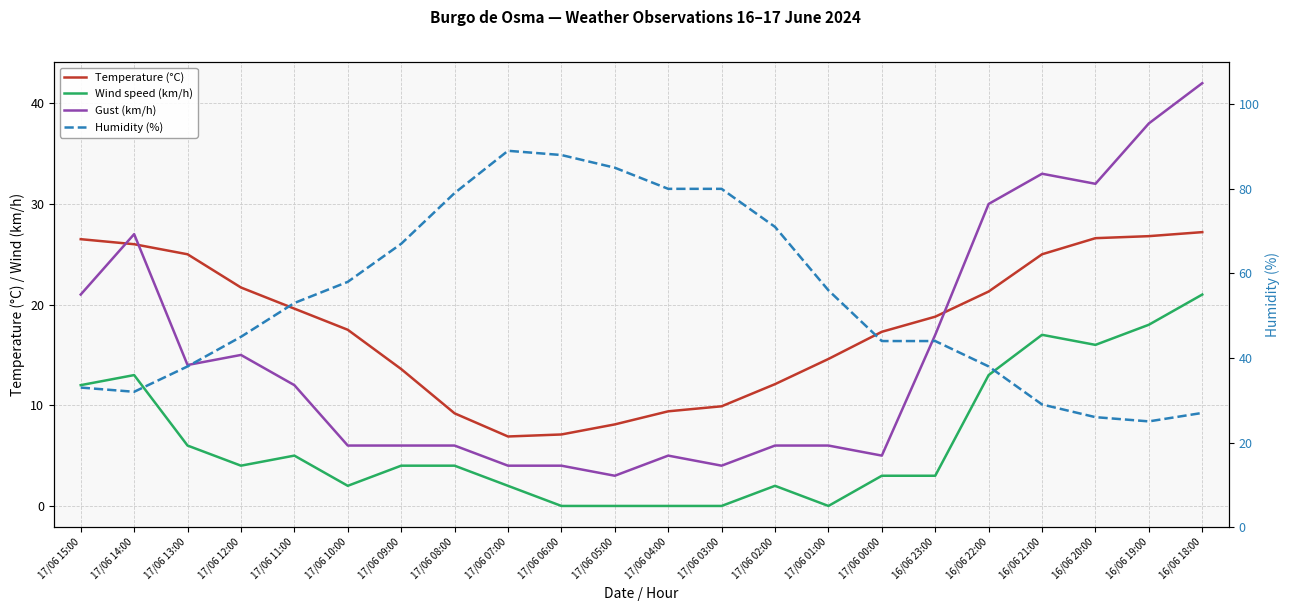

Reading left to right, what are all the values shown in this chart?

Temperature (°C): 26.5	26.0	25.0	21.7	19.6	17.5	13.6	9.2	6.9	7.1	8.1	9.4	9.9	12.1	14.6	17.3	18.8	21.3	25.0	26.6	26.8	27.2
Wind speed (km/h): 12.0	13.0	6.0	4.0	5.0	2.0	4.0	4.0	2.0	0.0	0.0	0.0	0.0	2.0	0.0	3.0	3.0	13.0	17.0	16.0	18.0	21.0
Gust (km/h): 21.0	27.0	14.0	15.0	12.0	6.0	6.0	6.0	4.0	4.0	3.0	5.0	4.0	6.0	6.0	5.0	17.0	30.0	33.0	32.0	38.0	42.0
Humidity (%): 33.0	32.0	38.0	45.0	53.0	58.0	67.0	79.0	89.0	88.0	85.0	80.0	80.0	71.0	56.0	44.0	44.0	38.0	29.0	26.0	25.0	27.0